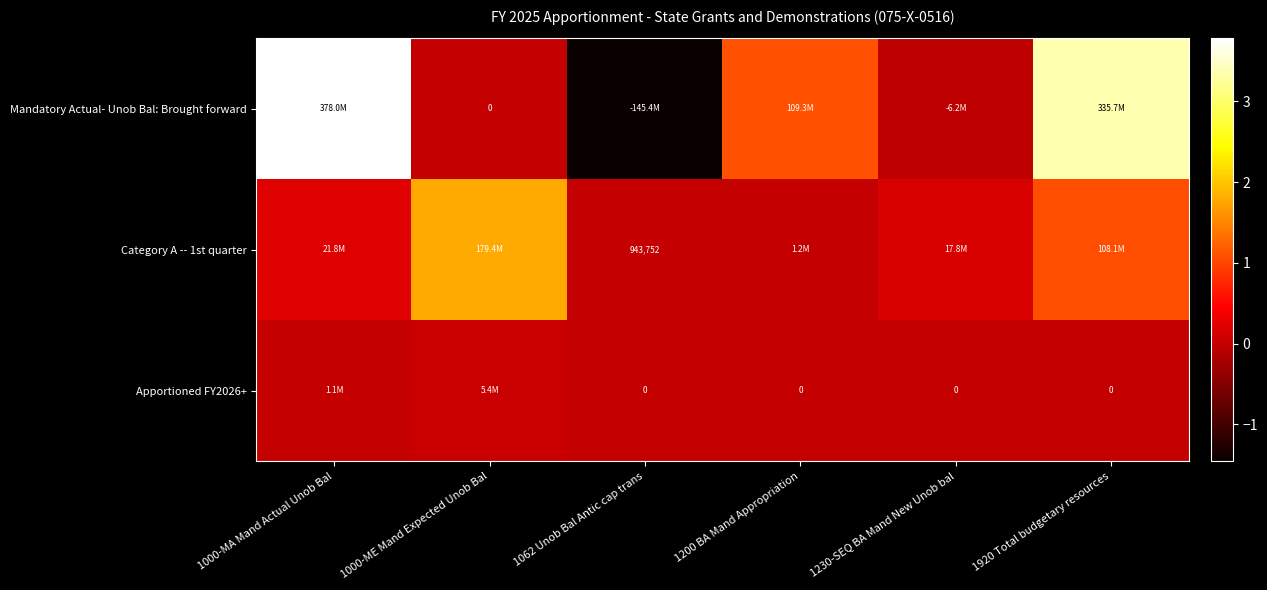

The Mandatory Actual- Unob Bal: Brought forward series shows 335661478 at 1920 Total budgetary resources. True or false?

True